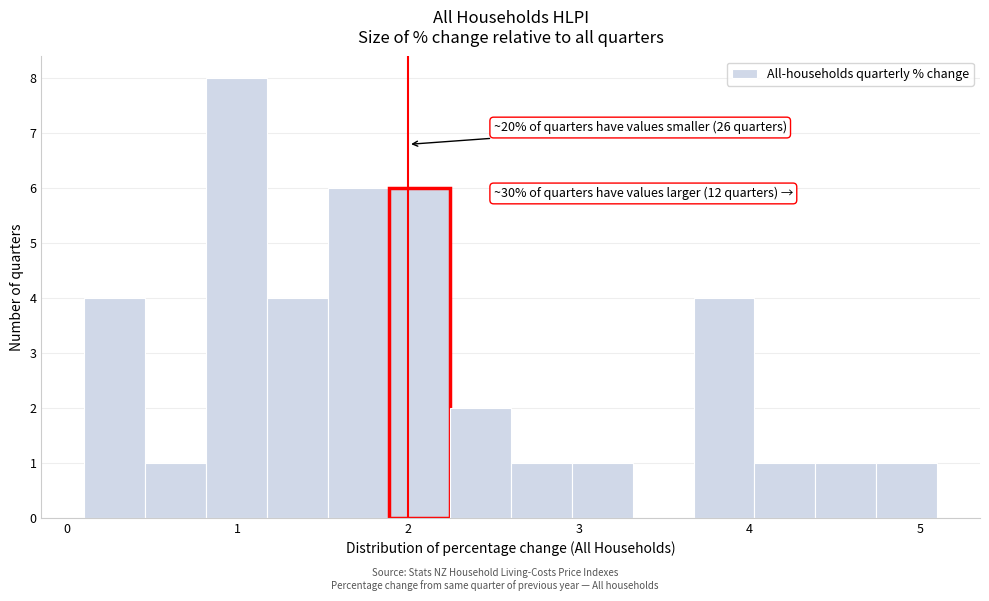

Around what value on the x-axis is the tallest bar? Give the approximate position of its centre, as read against the axis.

1.0